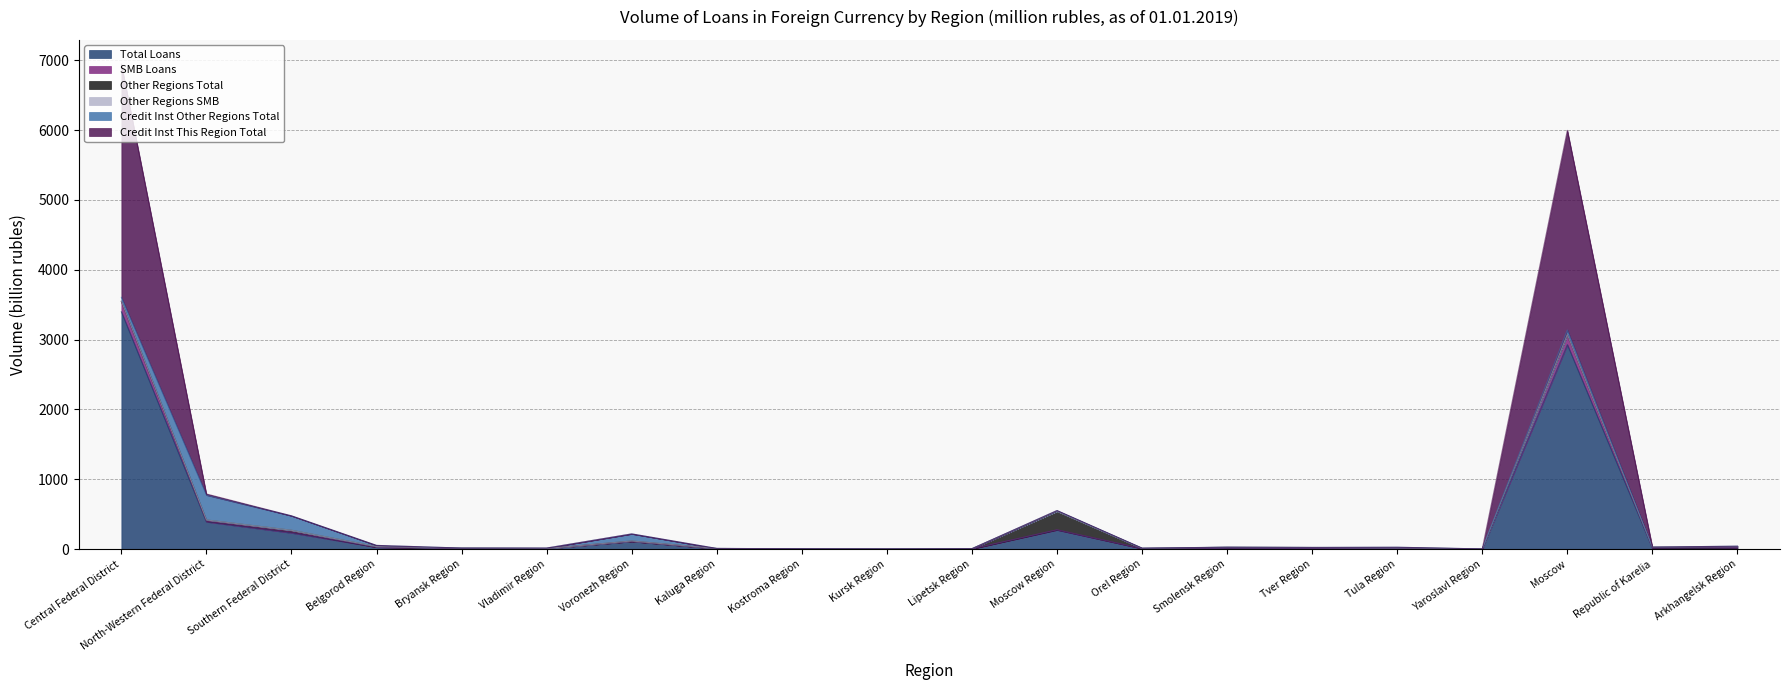

Which label corresponds to the smallest value in the chart?

Yaroslavl Region